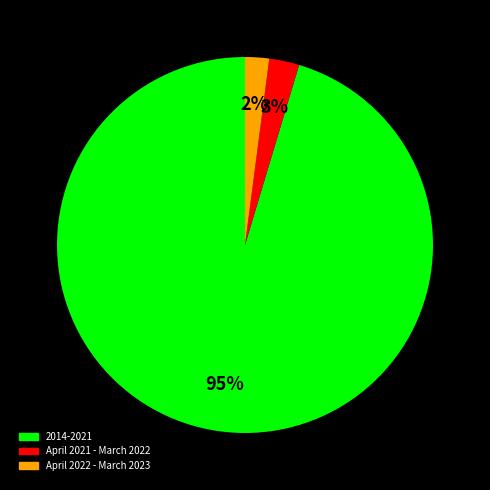

Does any single category account for the majority?

Yes